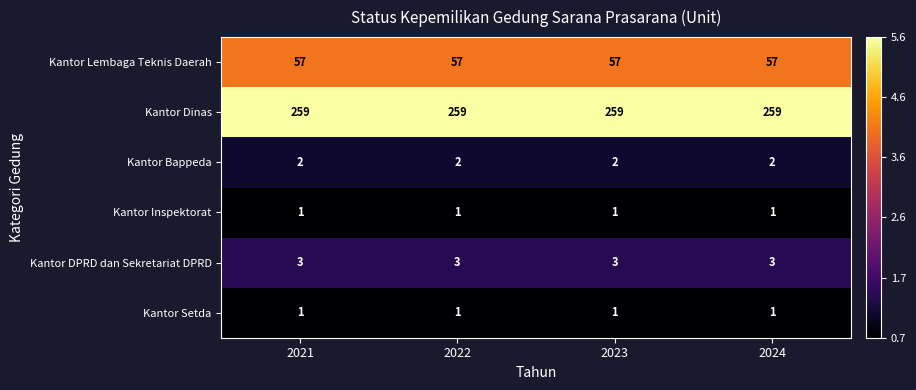

True or false: Kantor DPRD dan Sekretariat DPRD has a value of 3 at 2024.

True